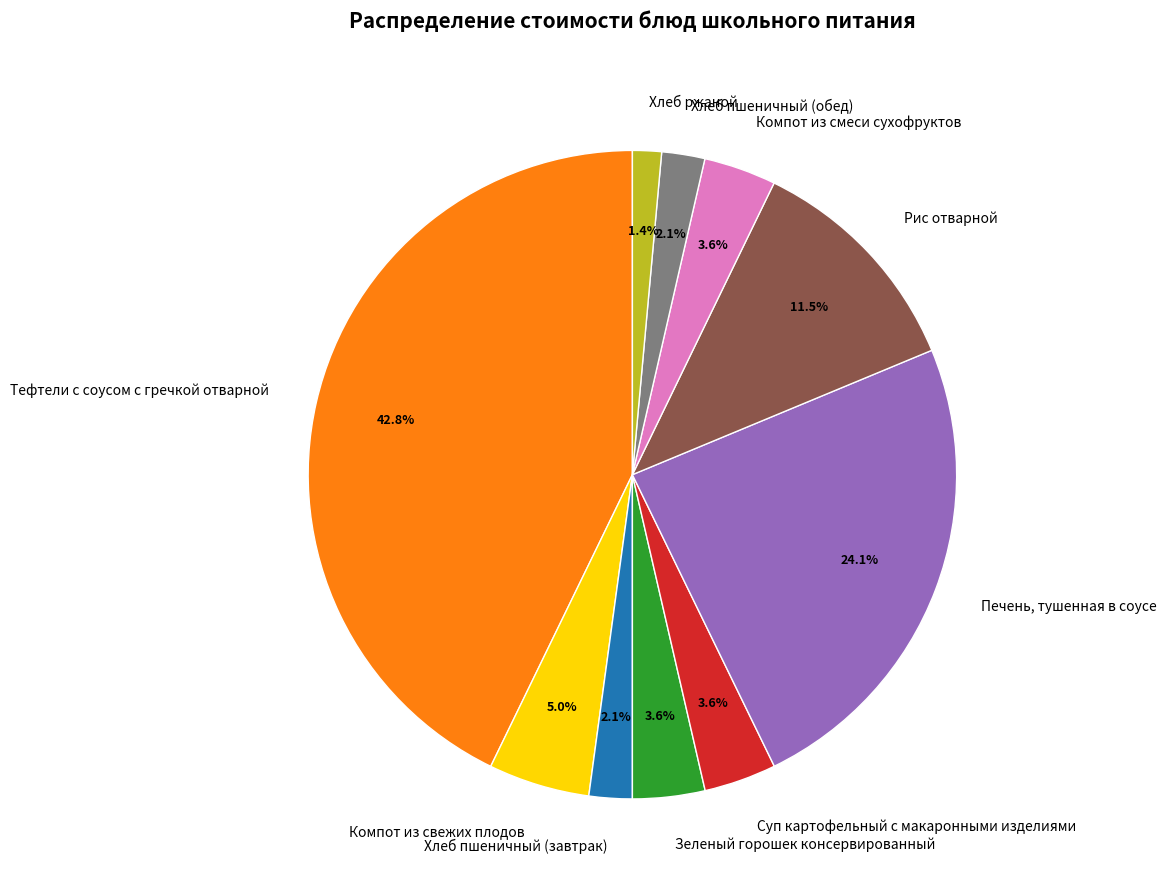

Do Хлеб пшеничный (завтрак) and Компот из свежих плодов together represent more than half of the pie?

No